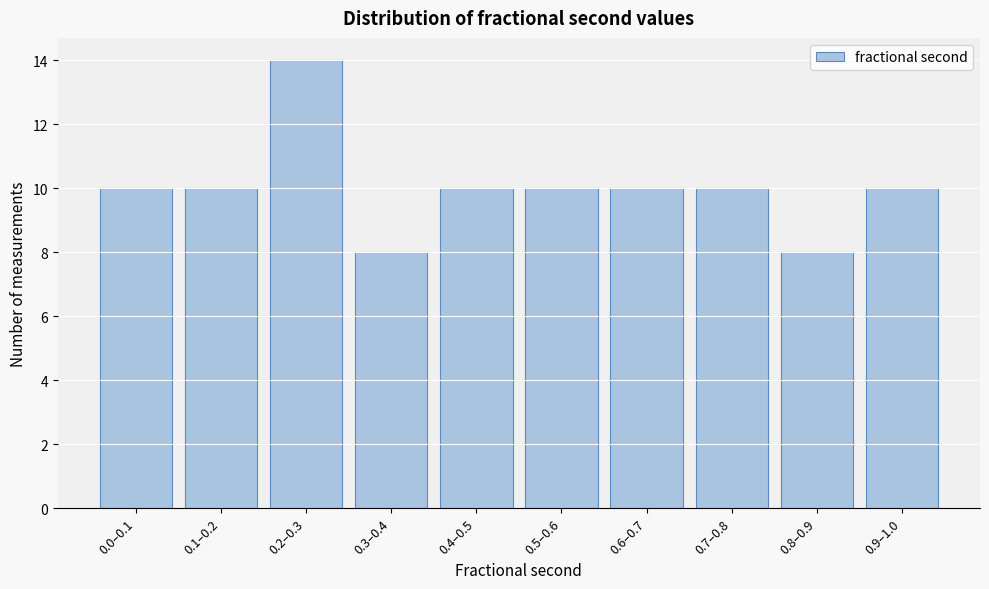

Reading left to right, transcribe all the data shown in this chart.

10	10	14	8	10	10	10	10	8	10